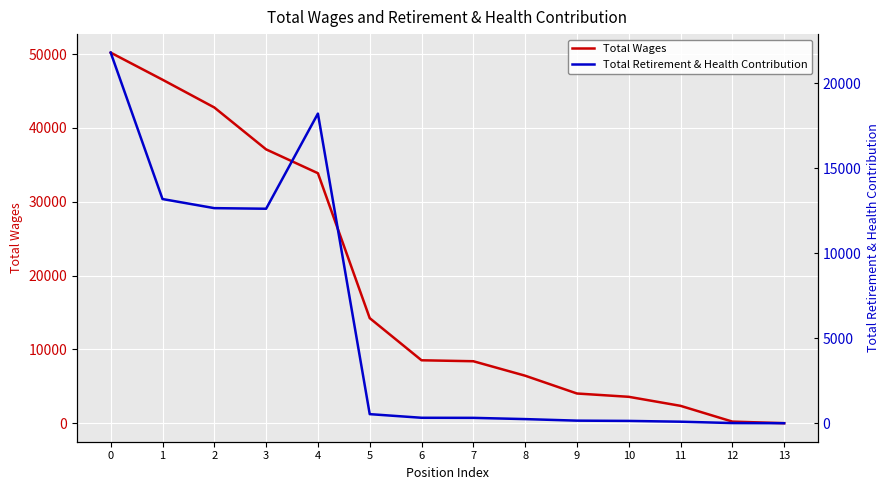

Which series has the largest range (max minus min)?

Total Wages